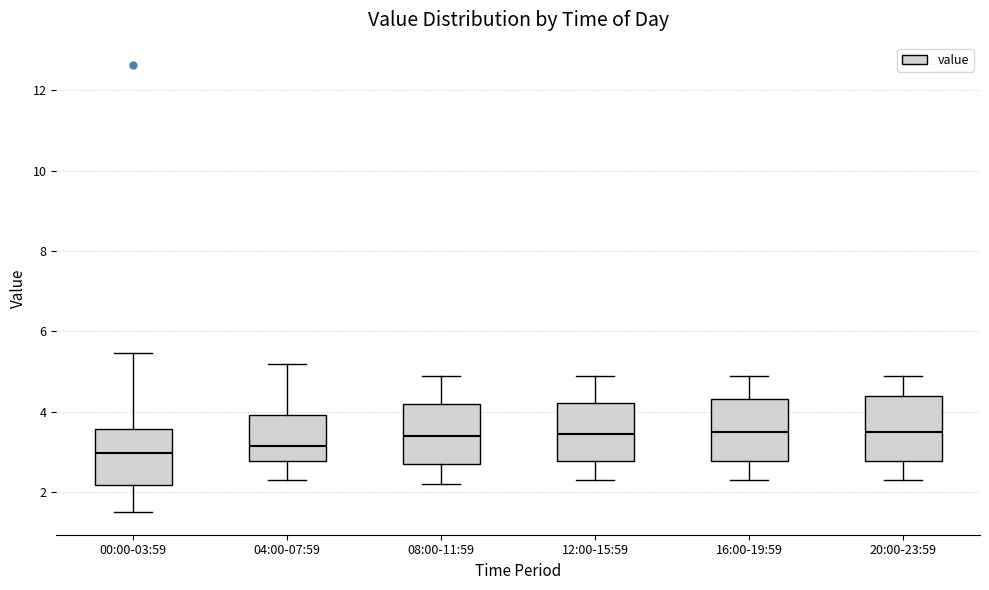

Reading left to right, read every box against the y-axis: the position of its median line, the range the box covers, and the ends of its whiskers. The values are not printed on the chart, so give them approximately, as read against the axis.

00:00-03:59: median 3.0, box 2.2 to 3.6, whiskers 1.6 to 5.4
04:00-07:59: median 3.2, box 2.8 to 4.0, whiskers 2.4 to 5.2
08:00-11:59: median 3.4, box 2.8 to 4.2, whiskers 2.2 to 5.0
12:00-15:59: median 3.4, box 2.8 to 4.2, whiskers 2.4 to 5.0
16:00-19:59: median 3.6, box 2.8 to 4.4, whiskers 2.4 to 5.0
20:00-23:59: median 3.6, box 2.8 to 4.4, whiskers 2.4 to 5.0